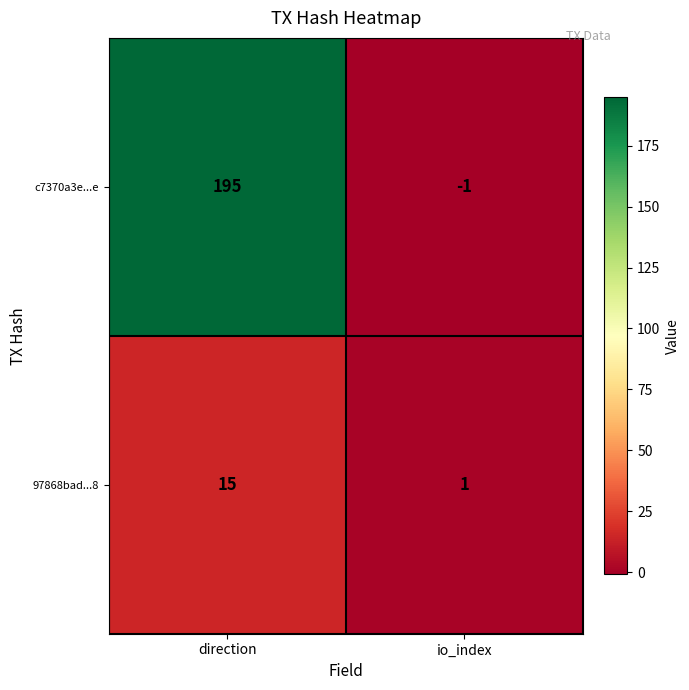

What is the difference between the maximum and minimum values in the c7370a3e...e series?

196